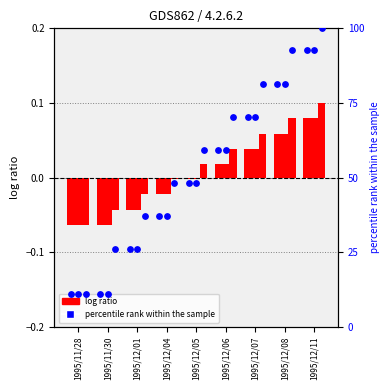

Which series contains the lowest Y value?

col_1